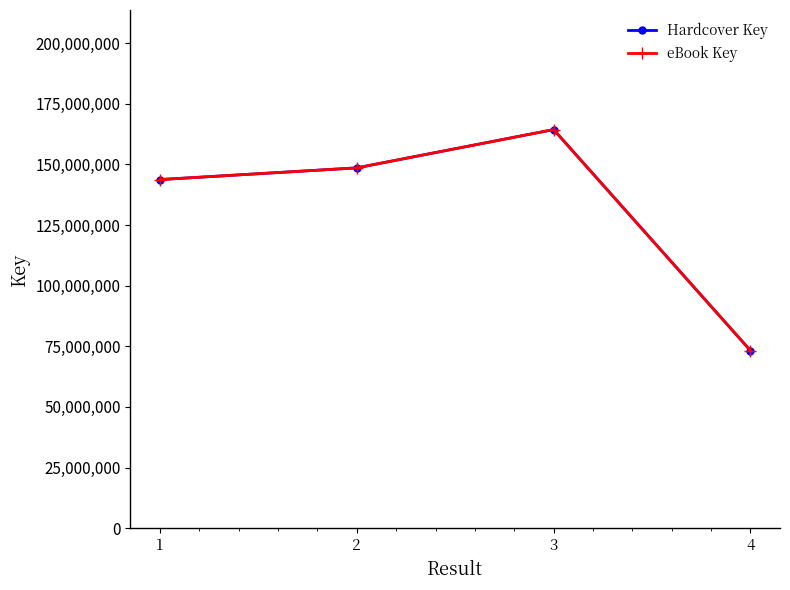

Which series has the largest total across all categories?

Hardcover Key